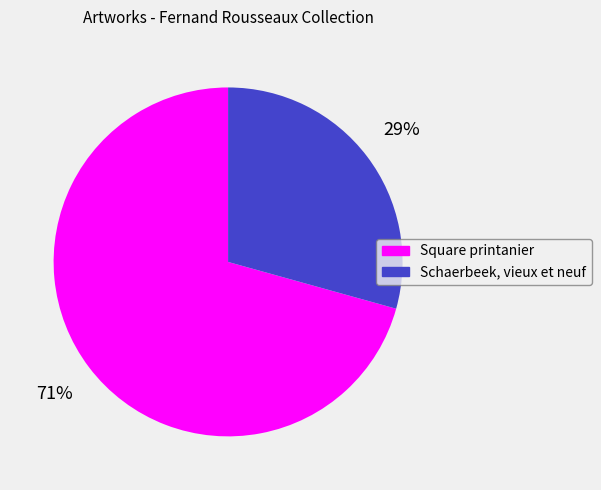

To the nearest percent, what is the average slice percentage?

50%